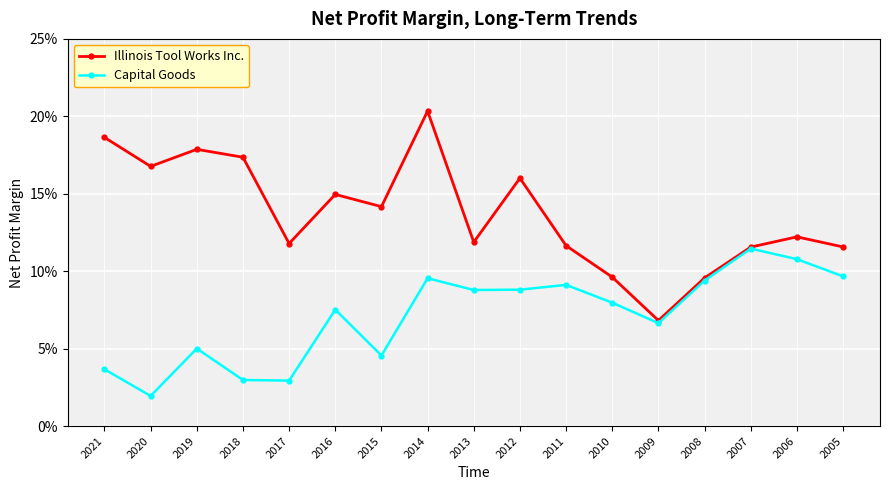

Rank the series by their average value, from highest to lowest.

Illinois Tool Works Inc., Capital Goods